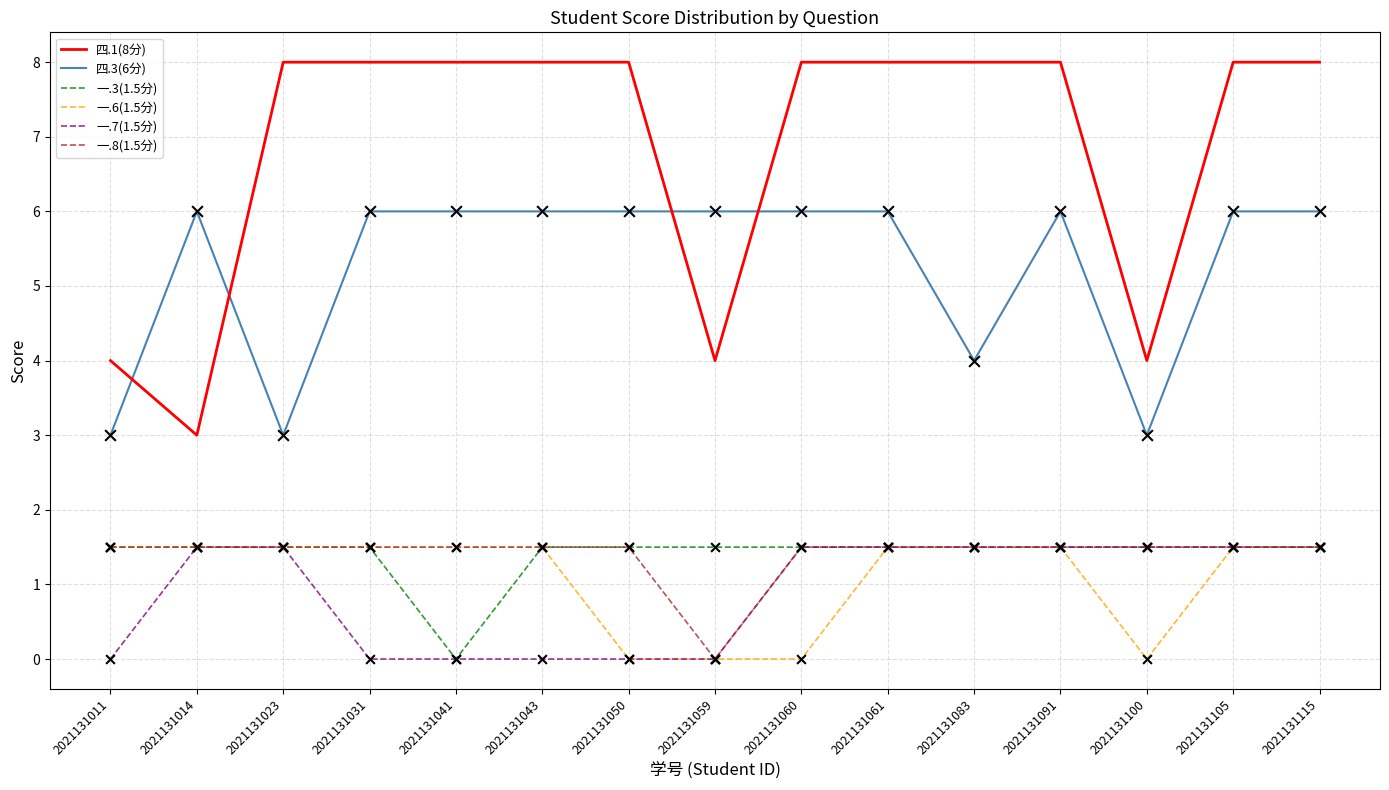

What is the spread (max minus min) of values at 2021131031?

8.0